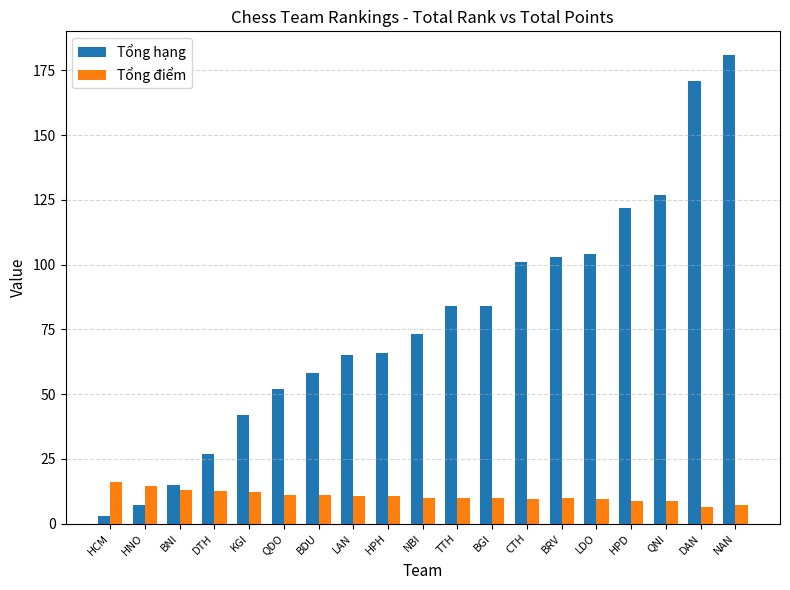

What is the value of the Tổng hạng bar at the 3rd from the left?

15.0